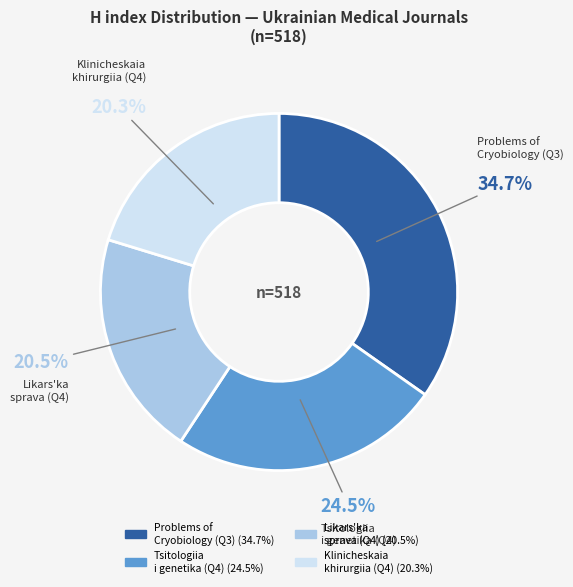

What percentage is NOT represented by Klinicheskaia khirurgiia (Q4)?

79.7%